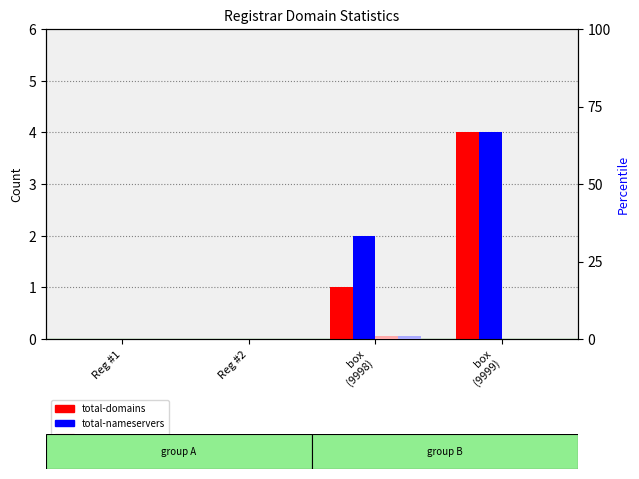

Reading left to right, list all the values displayed in this chart.

total-domains: Reg #1=0	Reg #2=0	box
(9998)=1	box
(9999)=4
total-nameservers: Reg #1=0	Reg #2=0	box
(9998)=2	box
(9999)=4
net-adds-1-yr: Reg #1=0	Reg #2=0	box
(9998)=1	box
(9999)=0
attempted-adds: Reg #1=0	Reg #2=0	box
(9998)=1	box
(9999)=0